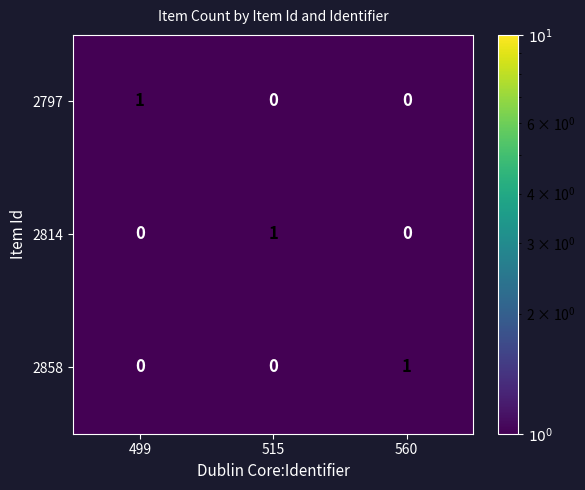

How many series are shown in this chart?

3